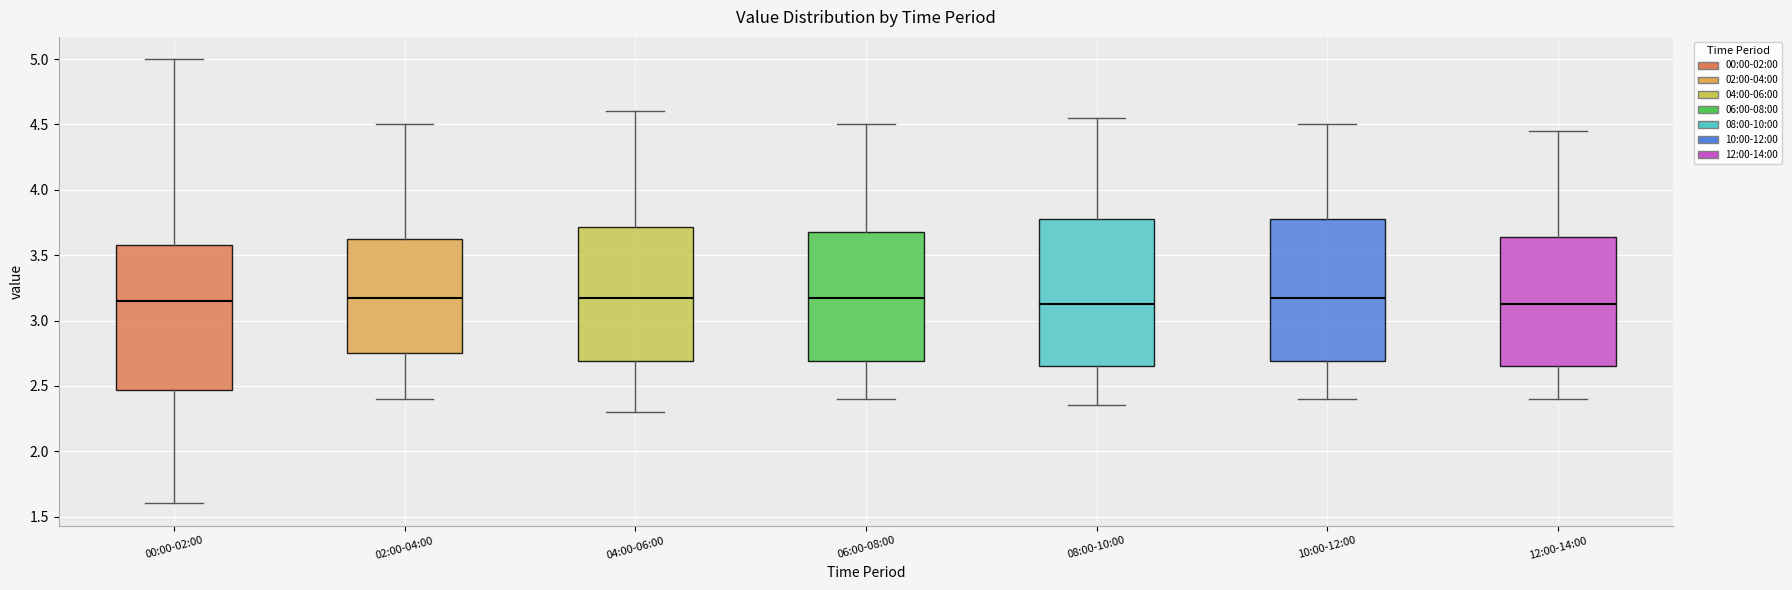

Where does the upper whisker of the box for 00:00-02:00 end on the y-axis? The values are not printed on the chart, so give them approximately, as read against the axis.

5.00